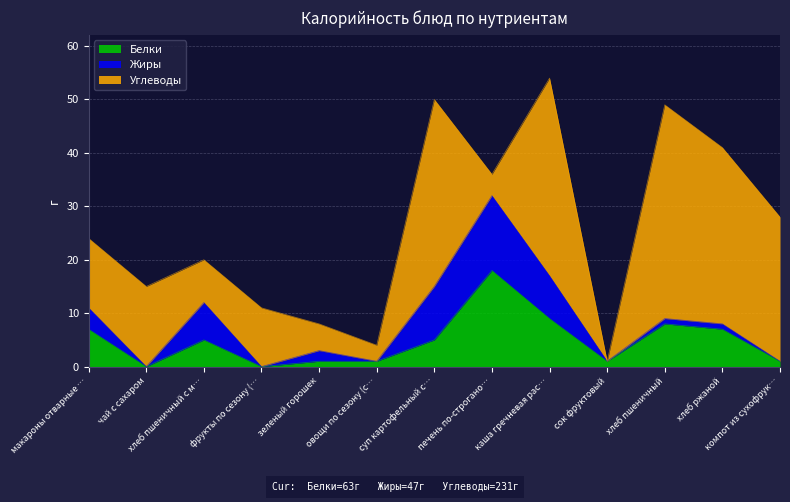

Reading left to right, list all the values displayed in this chart.

Белки: макароны отварные с яйцом вареным=7	чай с сахаром=0	хлеб пшеничный с маслом и сыром=5	фрукты по сезону (апельсин)=0	зеленый горошек=1	овощи по сезону (соленый огурец)=1	суп картофельный с клецками=5	печень по-строгановски=18	каша гречневая рассыпчатая=9	сок фруктовый=1	хлеб пшеничный=8	хлеб ржаной=7	компот из сухофруктов=1
Жиры: макароны отварные с яйцом вареным=4	чай с сахаром=0	хлеб пшеничный с маслом и сыром=7	фрукты по сезону (апельсин)=0	зеленый горошек=2	овощи по сезону (соленый огурец)=0	суп картофельный с клецками=10	печень по-строгановски=14	каша гречневая рассыпчатая=8	сок фруктовый=0	хлеб пшеничный=1	хлеб ржаной=1	компот из сухофруктов=0
Углеводы: макароны отварные с яйцом вареным=13	чай с сахаром=15	хлеб пшеничный с маслом и сыром=8	фрукты по сезону (апельсин)=11	зеленый горошек=5	овощи по сезону (соленый огурец)=3	суп картофельный с клецками=35	печень по-строгановски=4	каша гречневая рассыпчатая=37	сок фруктовый=0	хлеб пшеничный=40	хлеб ржаной=33	компот из сухофруктов=27